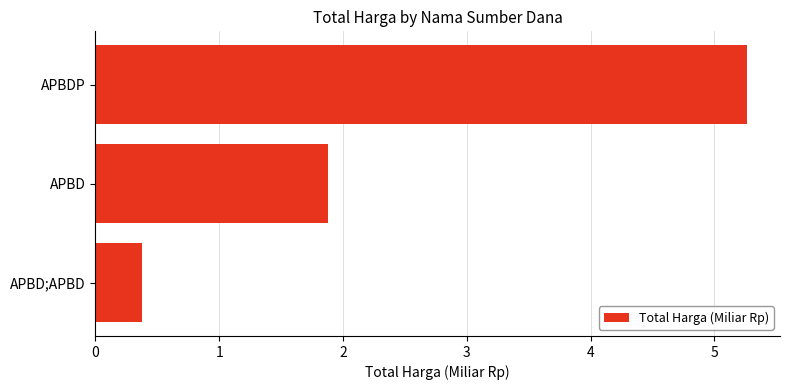

Are the bars grouped side by side (vs. stacked)?

No